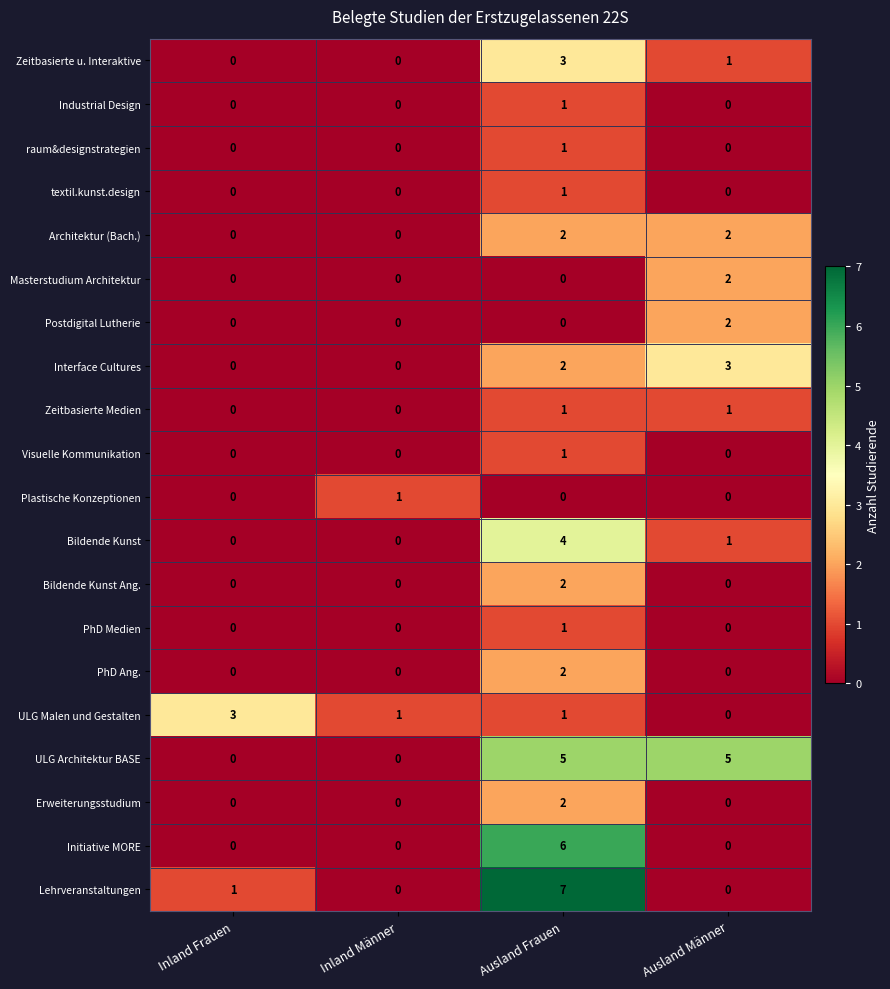

At which category is the sum across all series the highest?

Ausland Frauen